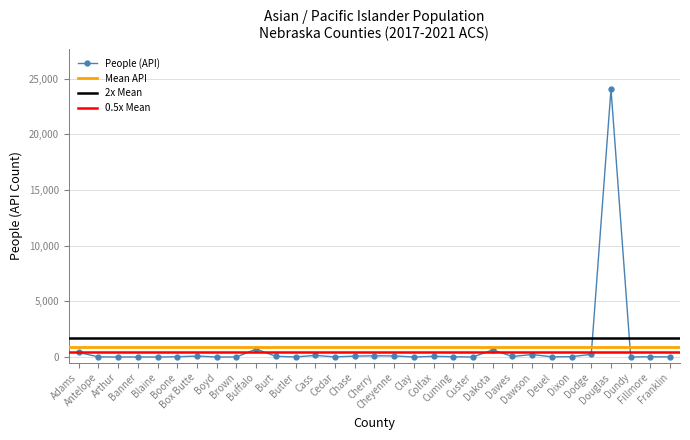

How many data points are less than 25?

15